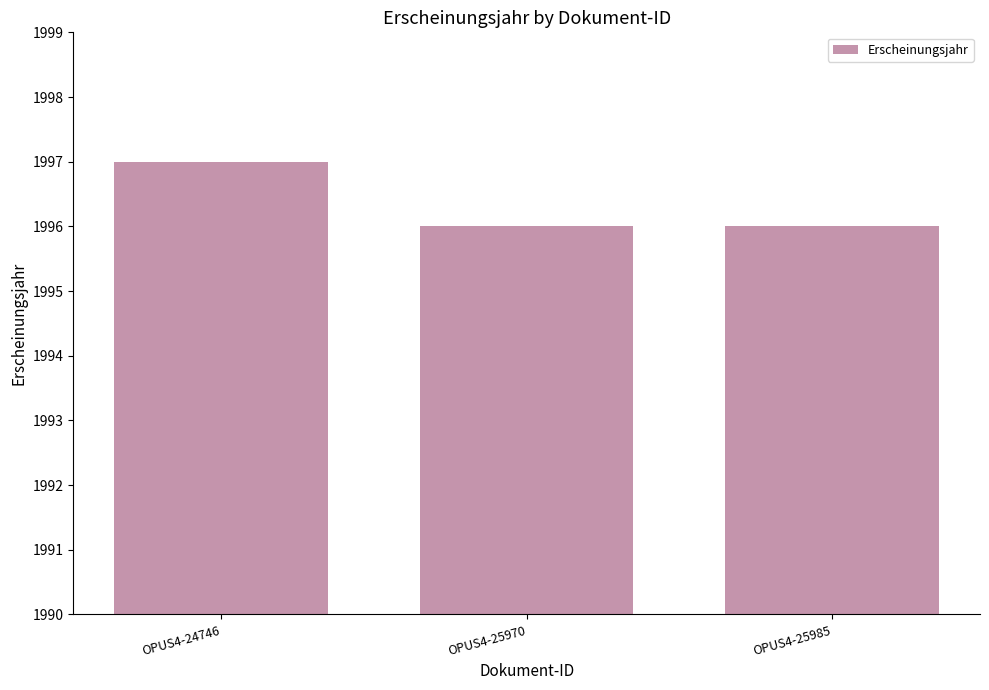

Is it true that the value at OPUS4-25970 is 1996?

True